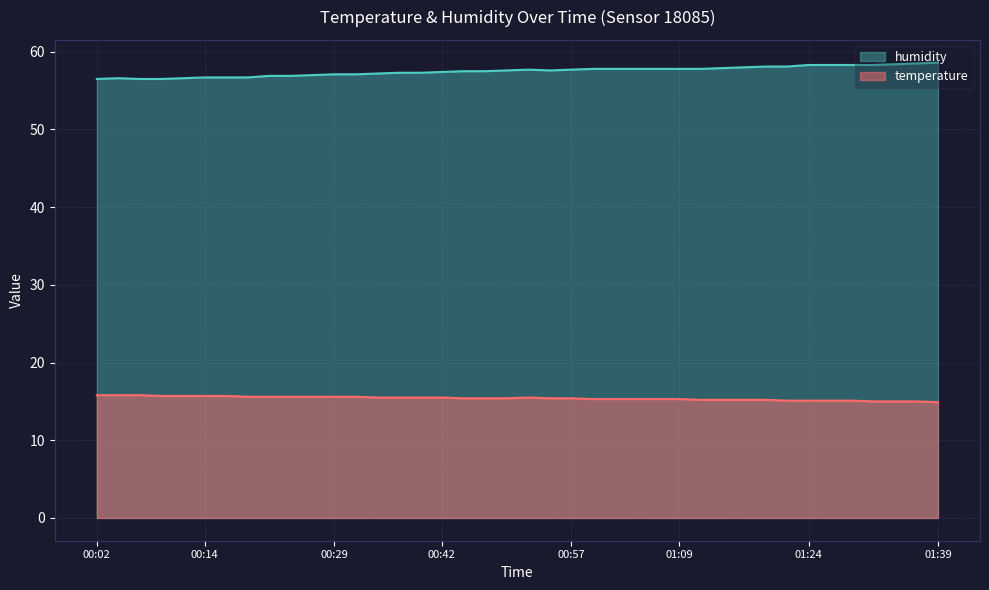

The temperature series shows 25.7 at 01:39. True or false?

False